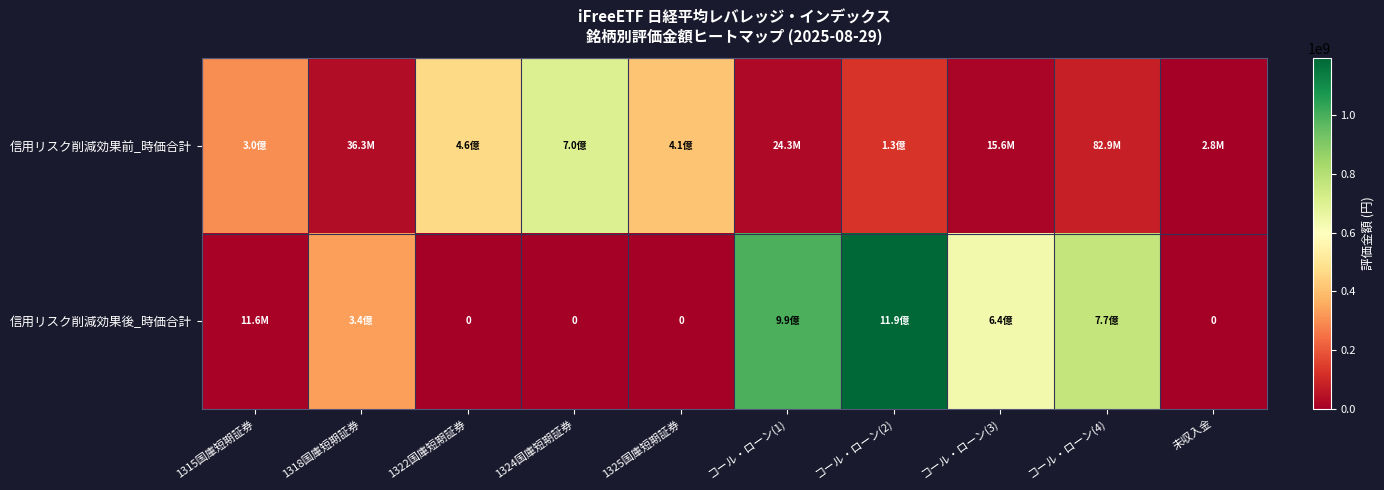

Rank the categories by 信用リスク削減効果後_時価合計 value from highest to lowest.

コール・ローン(2), コール・ローン(1), コール・ローン(4), コール・ローン(3), 1318国庫短期証券, 1315国庫短期証券, 1322国庫短期証券, 1324国庫短期証券, 1325国庫短期証券, 未収入金